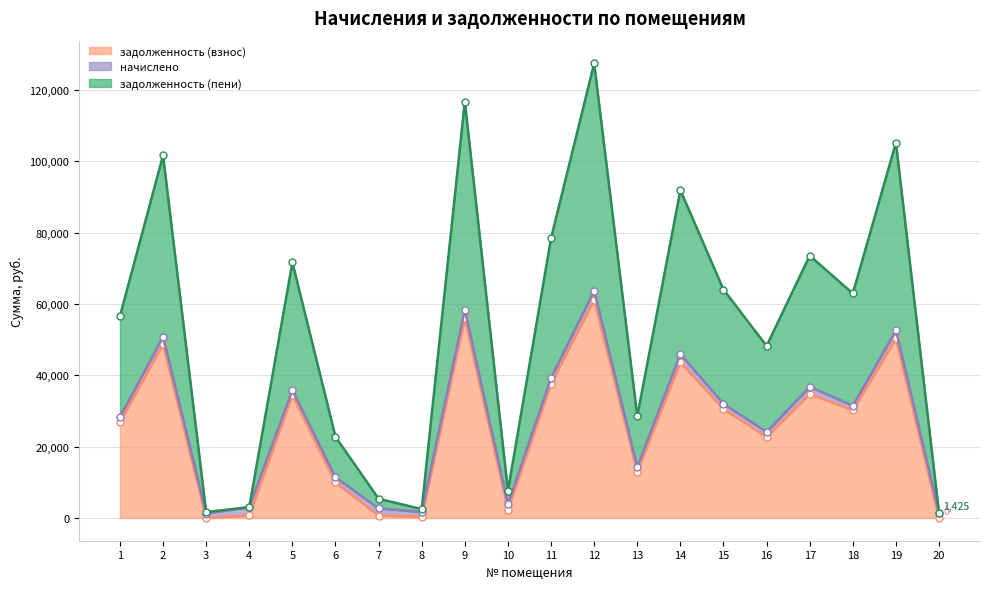

True or false: задолженность (пени) and задолженность (взнос) cross at least once.

False